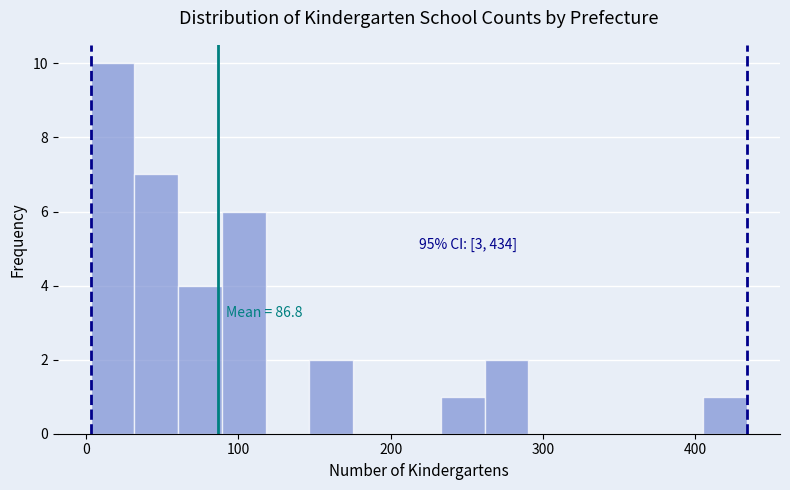

Read against the x-axis, roughly where is the centre of the tallest bar?

20